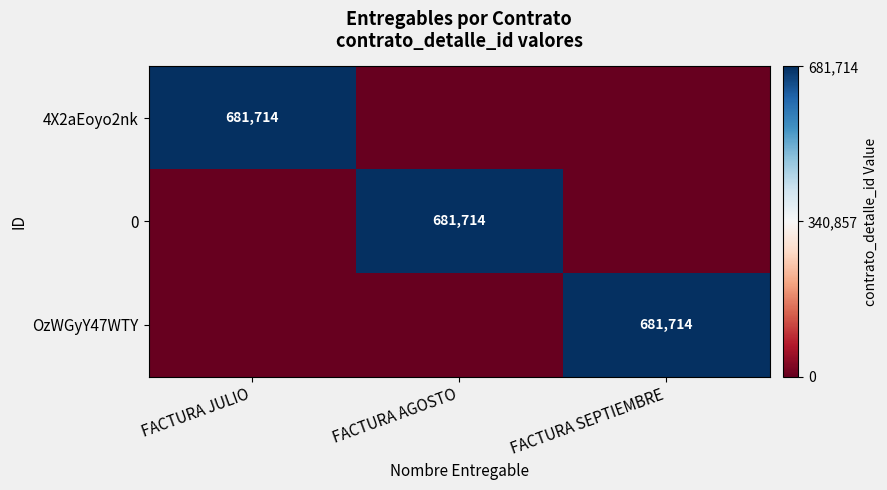

The value of 0 at FACTURA AGOSTO is 681714. True or false?

True